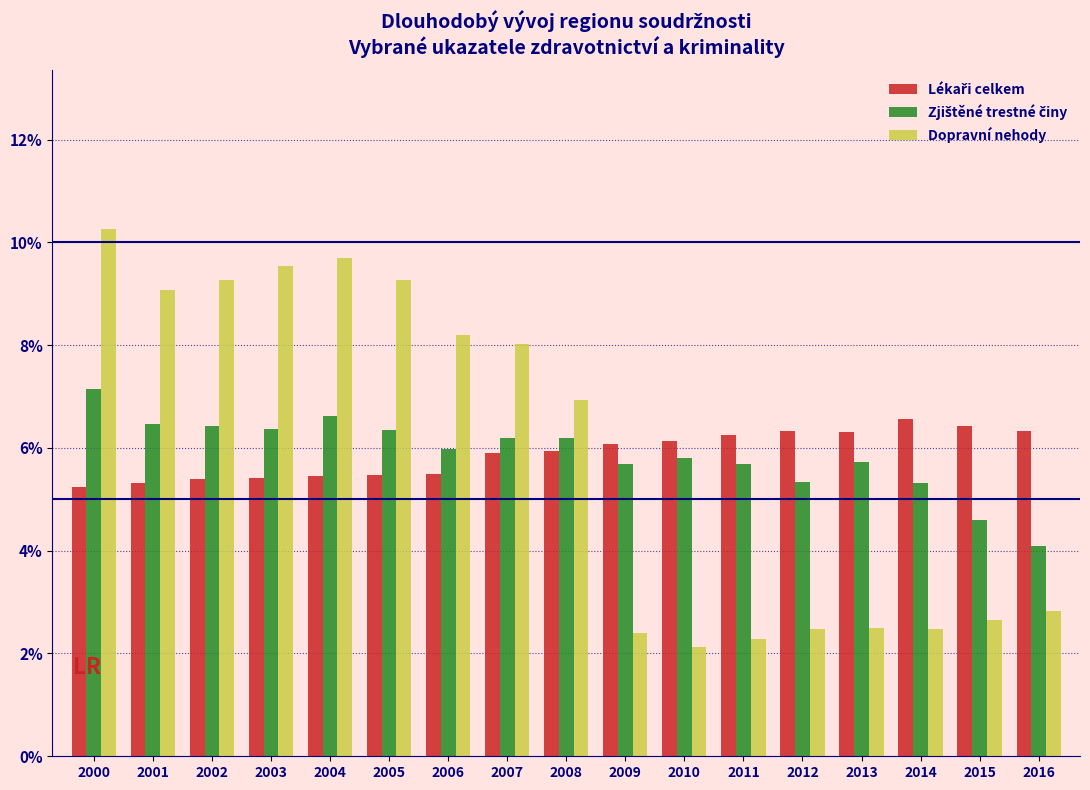

What is the total value across all series at 2001?

20.9